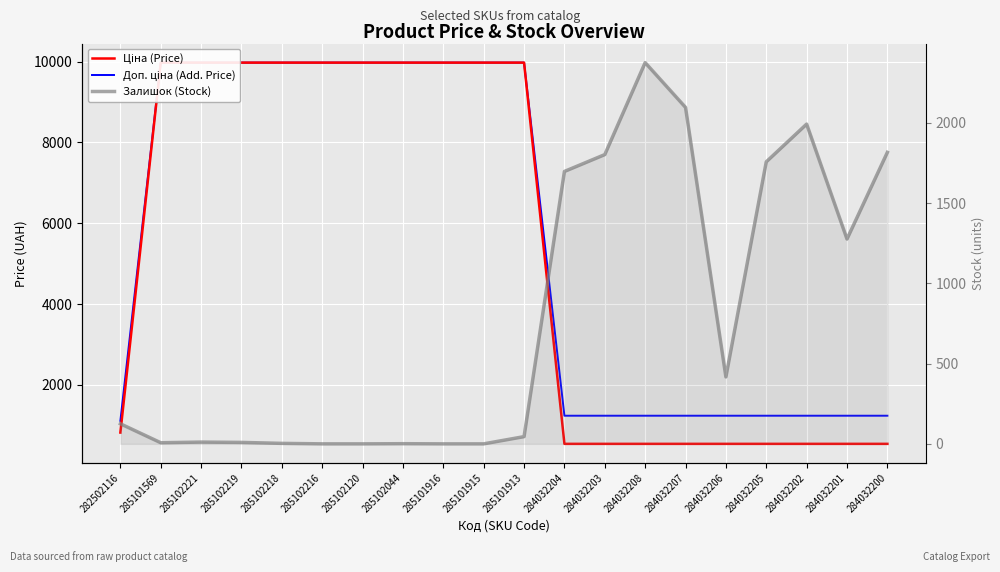

Rank the series at 284032203 from highest to lowest value.

Залишок (Stock), Доп. ціна (Add. Price), Ціна (Price)